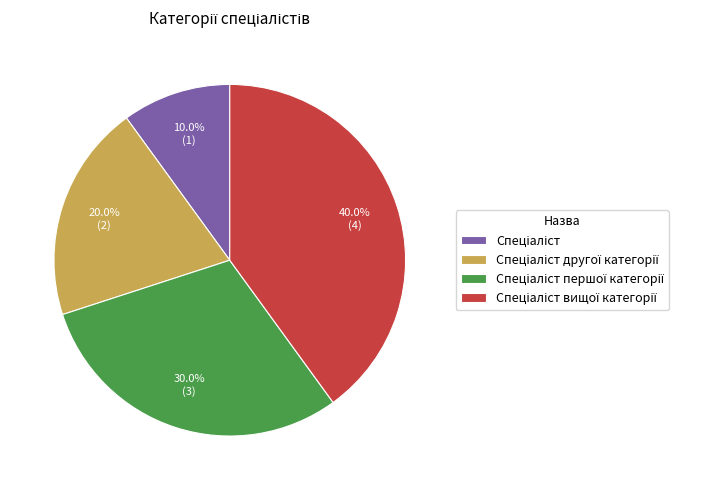

Is there a majority slice in this chart?

No